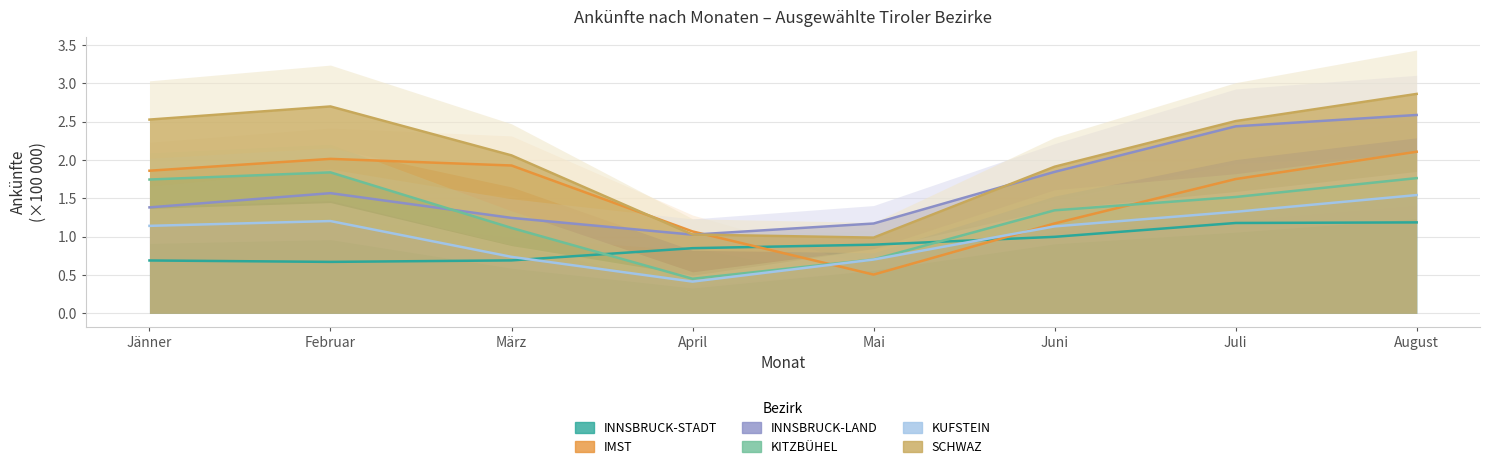

Reading right to left, list all the values displayed in this chart.

INNSBRUCK-STADT: 1.2	1.2	1.0	0.9	0.9	0.7	0.7	0.7
IMST: 2.1	1.8	1.2	0.5	1.1	1.9	2.0	1.9
INNSBRUCK-LAND: 2.6	2.4	1.8	1.2	1.0	1.2	1.6	1.4
KITZBÜHEL: 1.8	1.5	1.3	0.7	0.5	1.1	1.8	1.7
KUFSTEIN: 1.5	1.3	1.1	0.7	0.4	0.7	1.2	1.1
SCHWAZ: 2.9	2.5	1.9	1.0	1.0	2.1	2.7	2.5